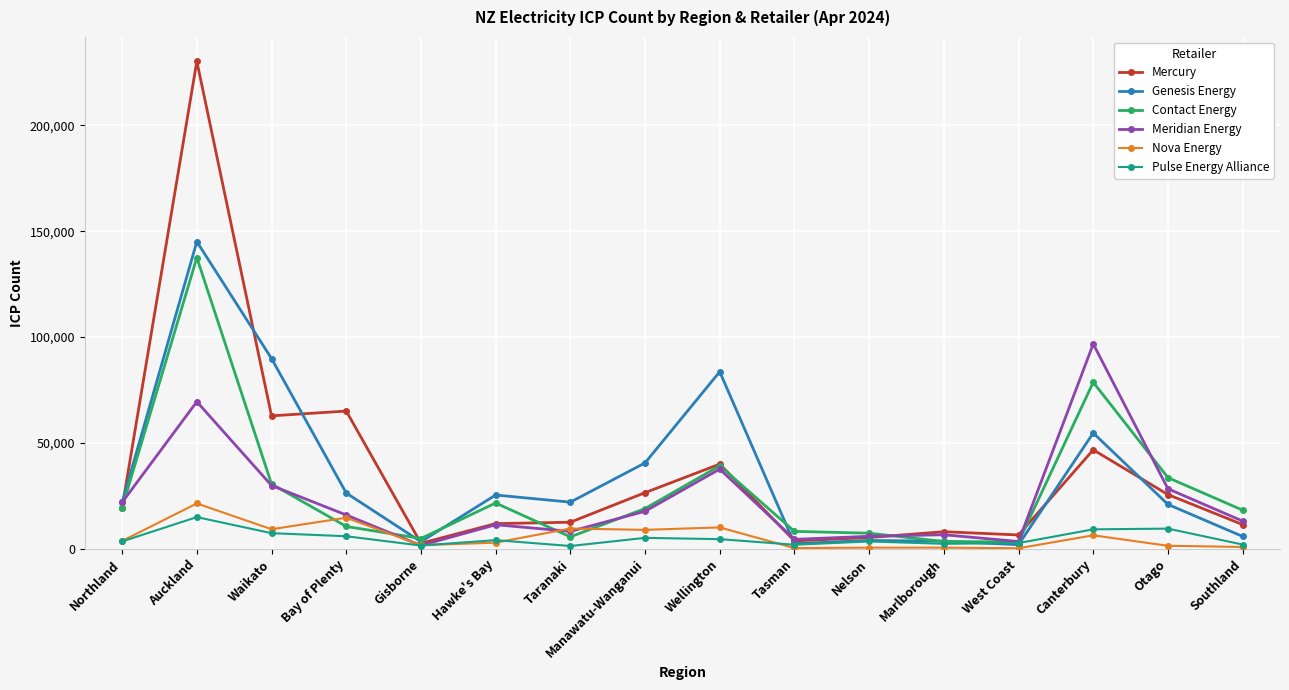

At which category is the sum across all series the highest?

Auckland